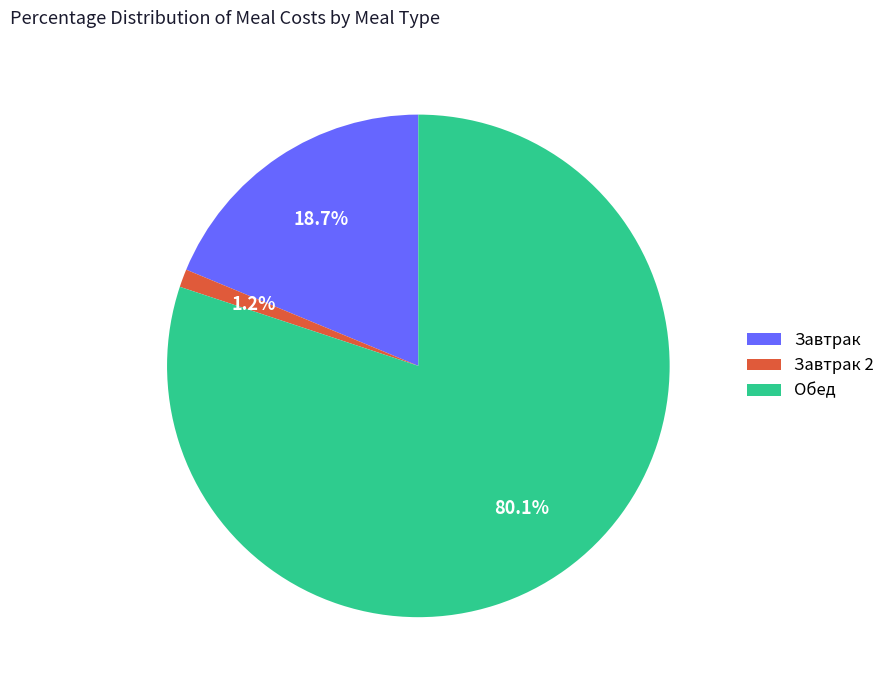

Is there any slice that represents more than half of the pie?

Yes